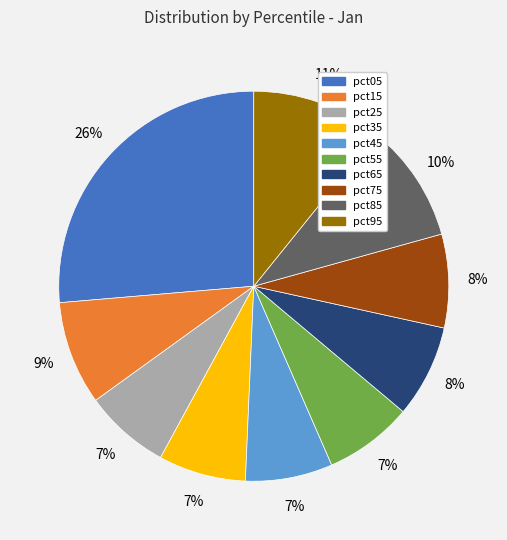

To the nearest percent, what is the average slice percentage?

10%